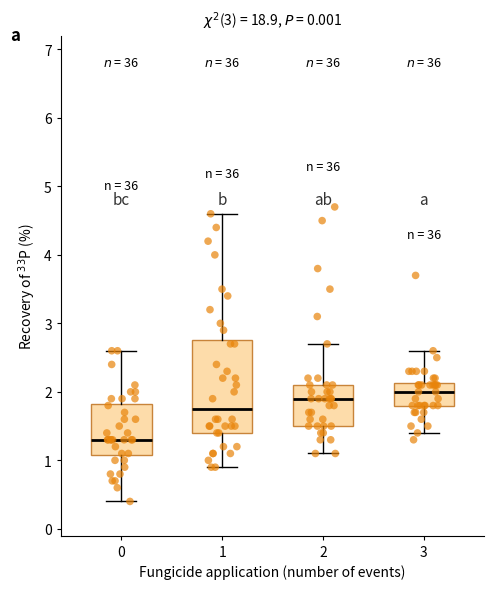

Which box is the tallest, from its lower edge to its upper edge?

1